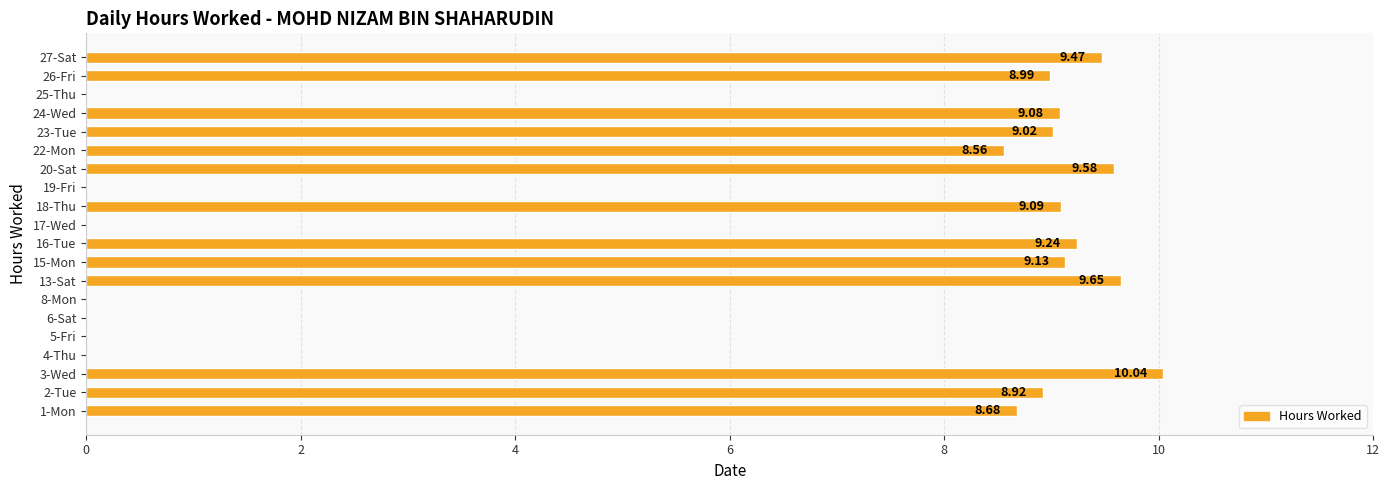

What is the change in value from 16-Tue to 19-Fri?

-9.2